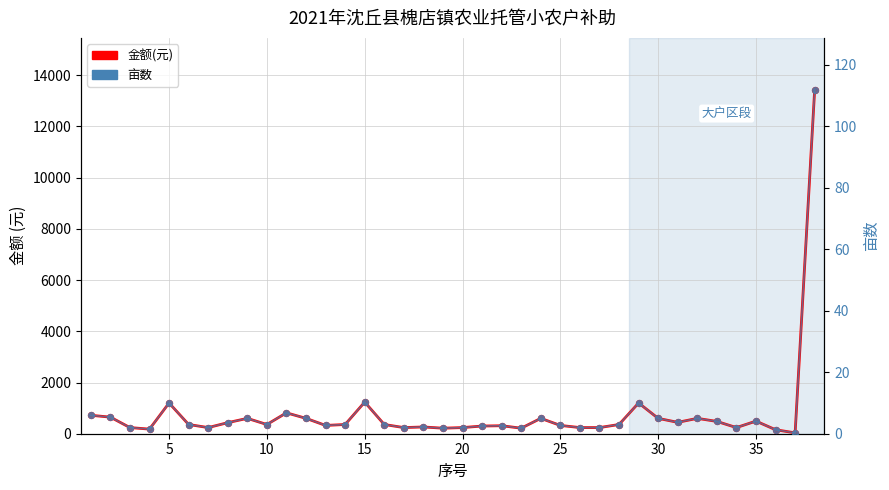

Which series contains the lowest Y value?

亩数